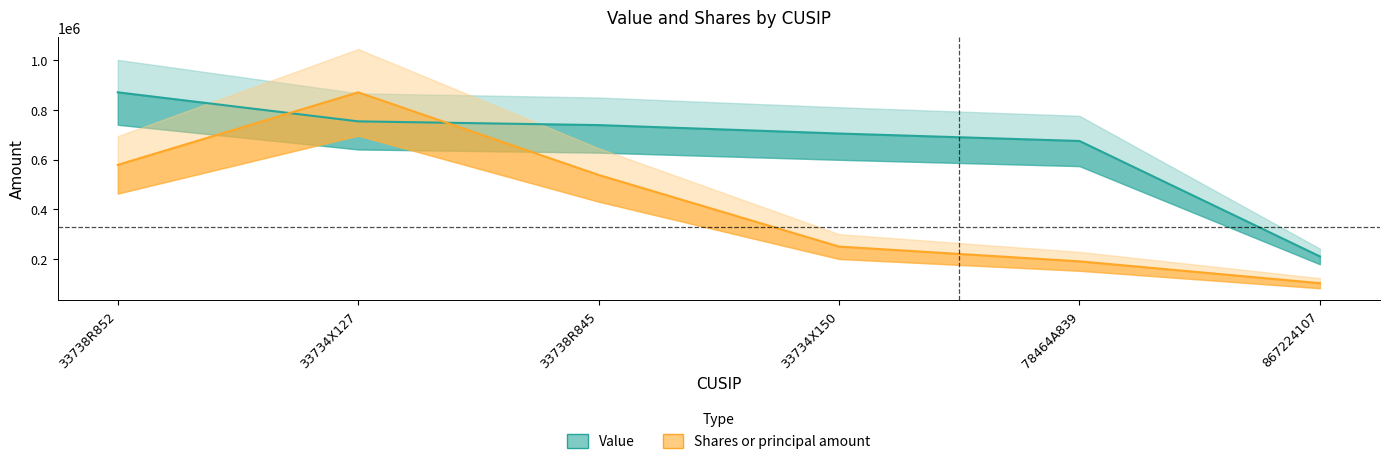

How many data points in Shares or principal amount are less than 538166?

3